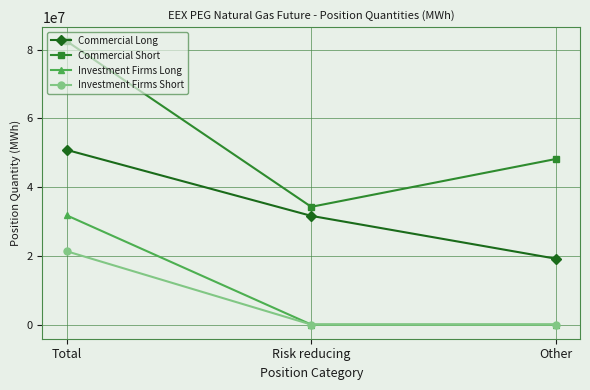

The Investment Firms Short series shows 14216104 at Total. True or false?

False